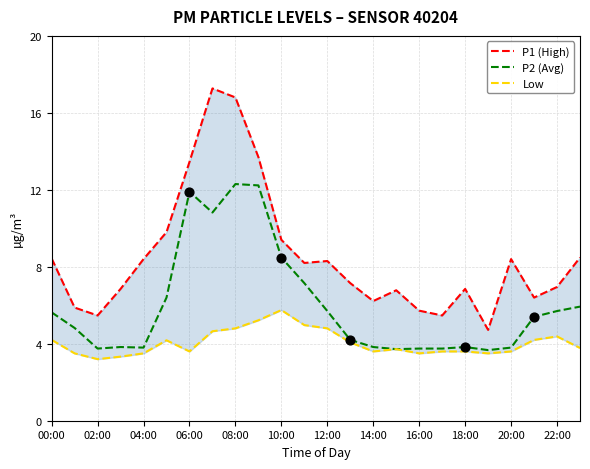

Is the value of Low at 15 greater than the value of P2 (Avg) at 19?

Yes